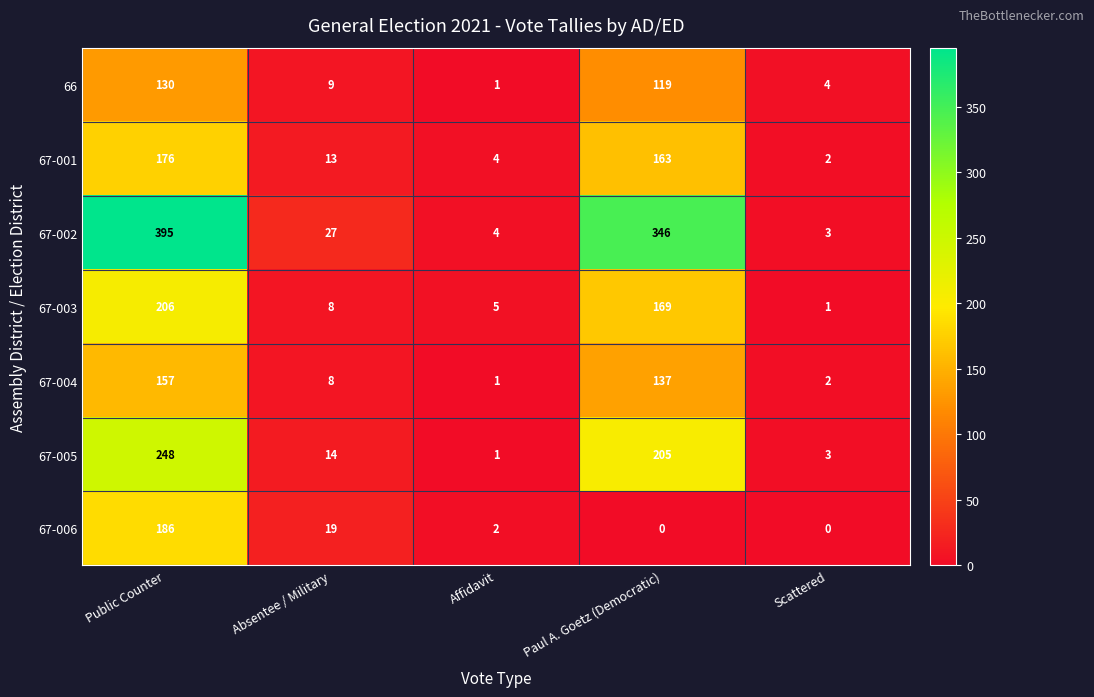

The value of 67-004 at Public Counter is 95. True or false?

False